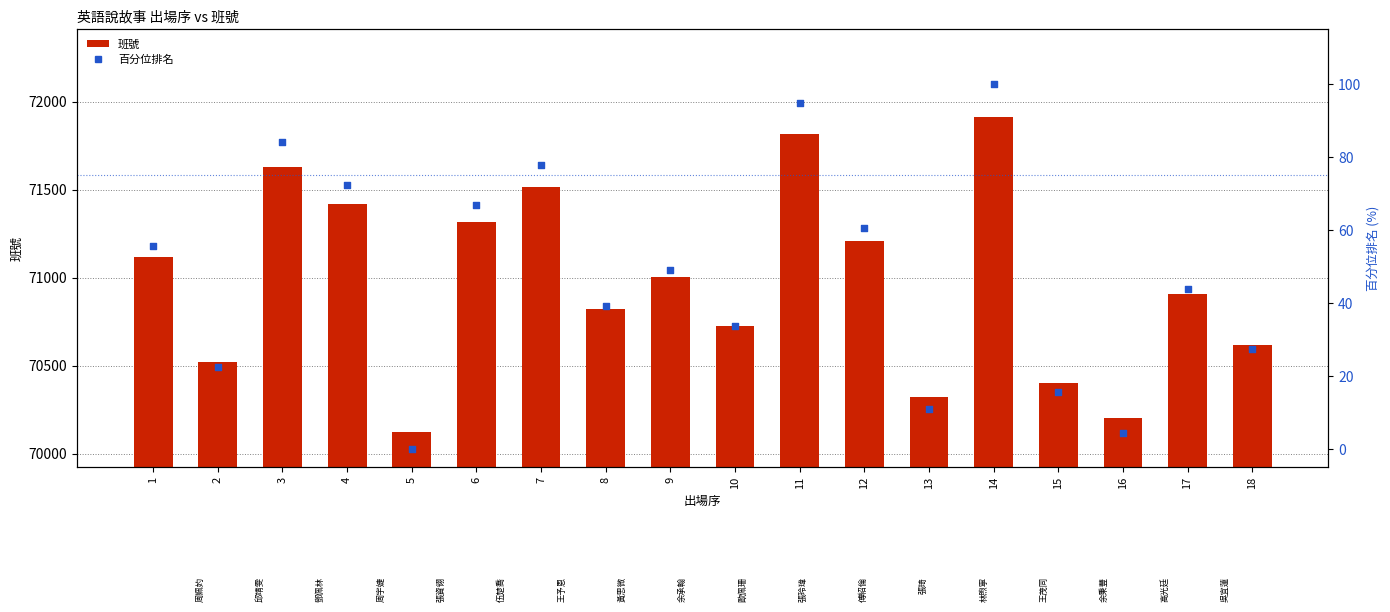

What are all the series names shown in the legend?

班號, 百分位排名